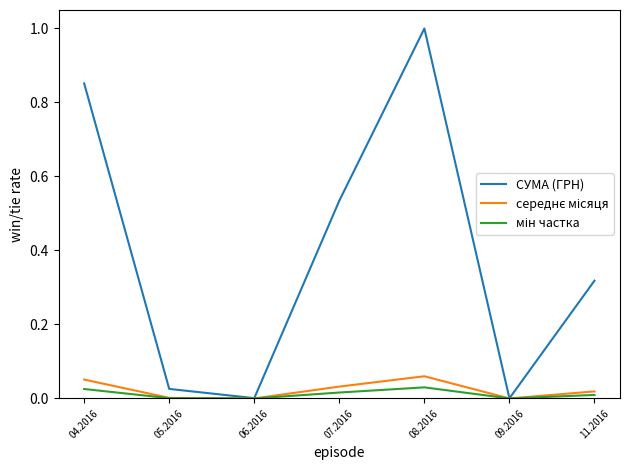

What is the total value across all series at 08.2016?

1.1